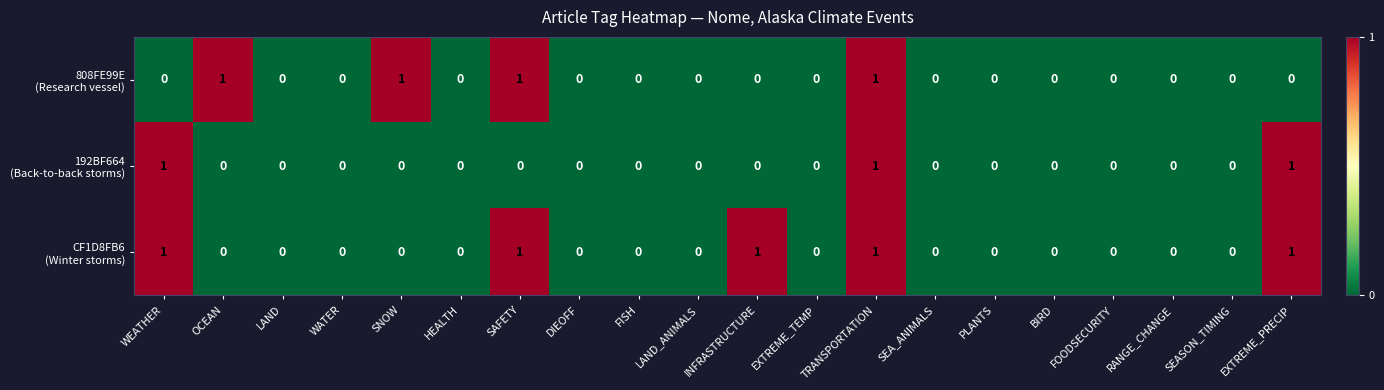

How many series are shown in this chart?

3